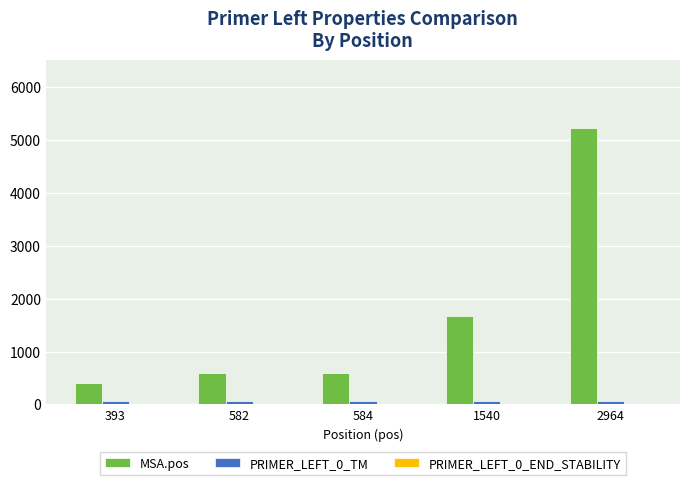

Between 584 and 1540, which series saw the biggest shift?

MSA.pos